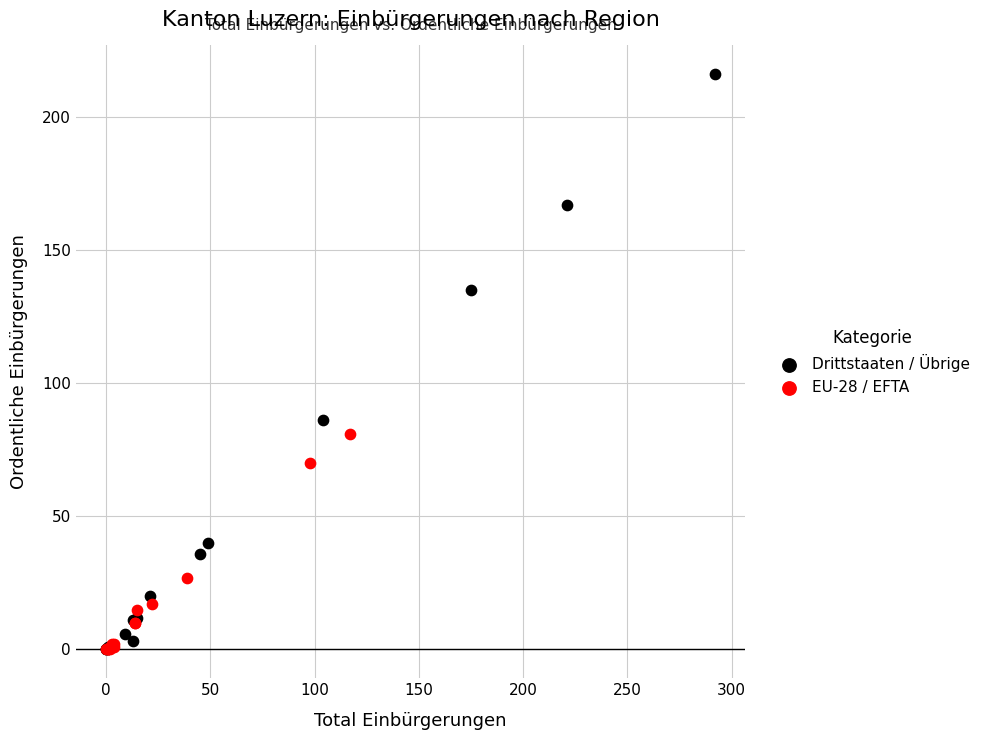

What are all the series names shown in the legend?

Drittstaaten / Übrige, EU-28 / EFTA